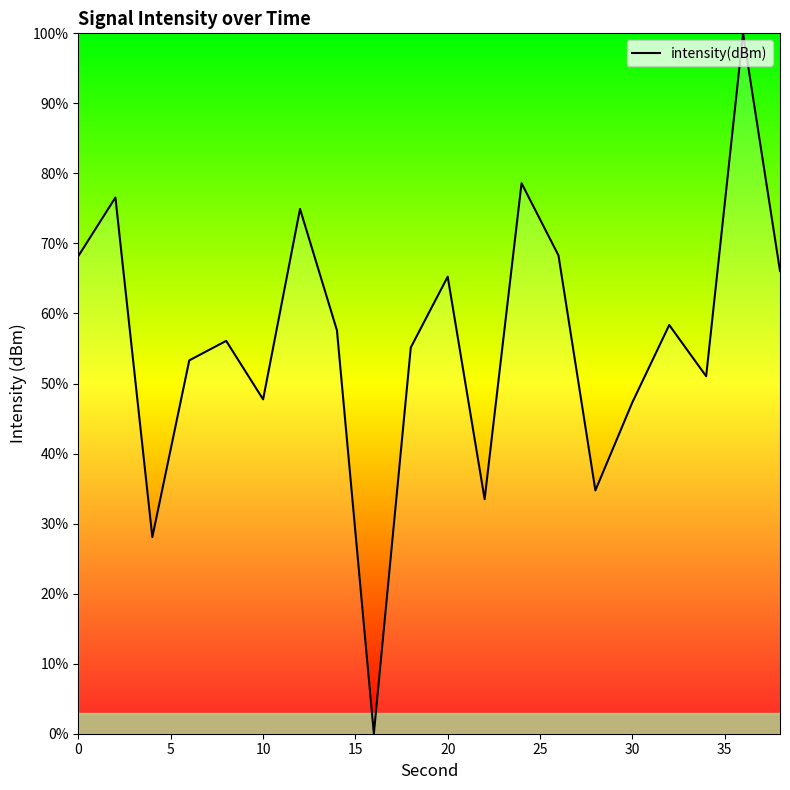

What is the difference between the maximum and minimum values?

100.0